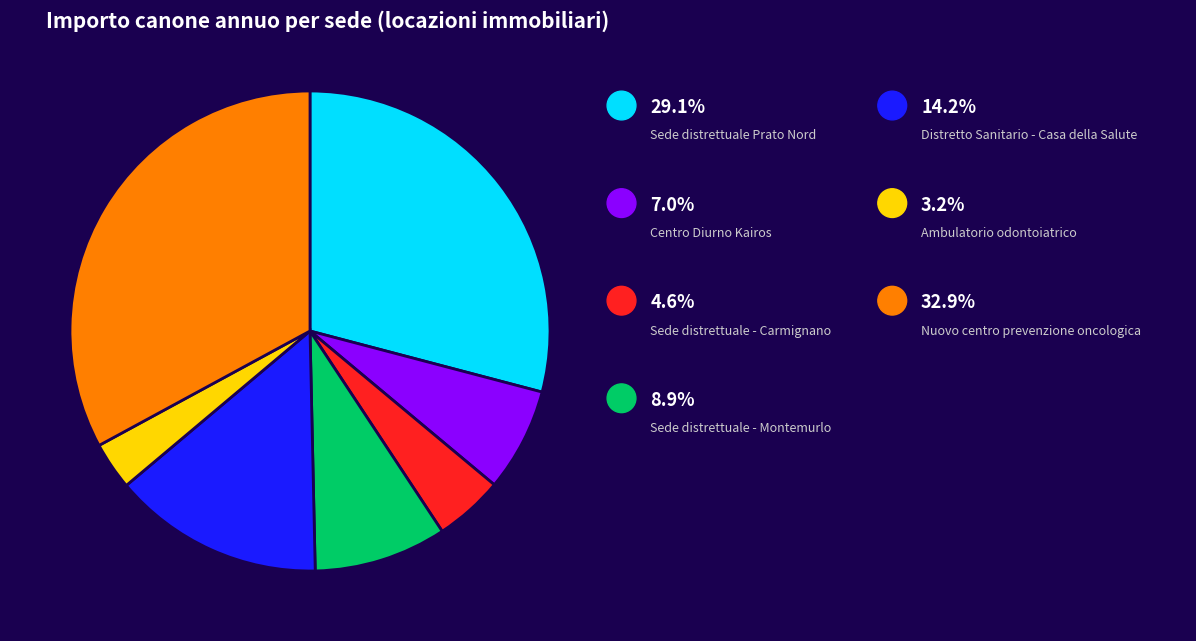

Is there any slice that represents more than half of the pie?

No